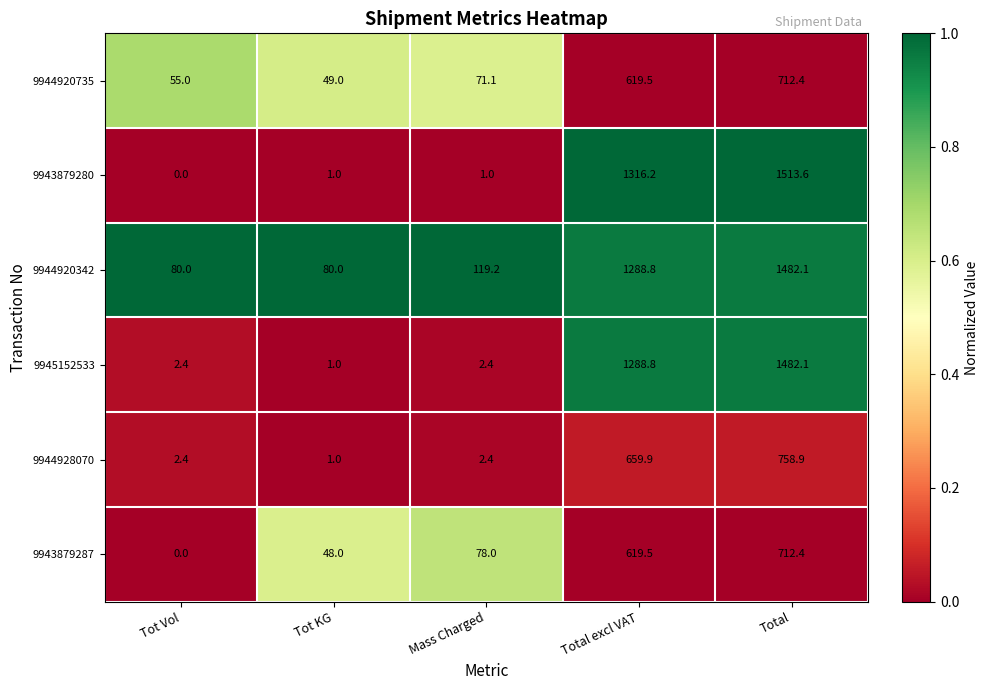

How many series are shown in this chart?

6